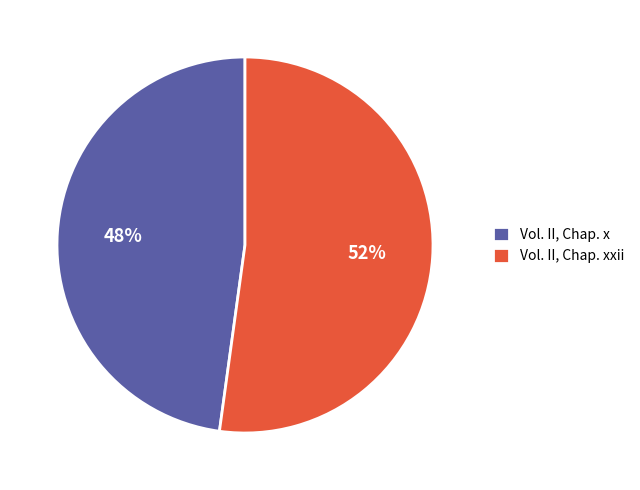

How many slices are in this pie chart?

2